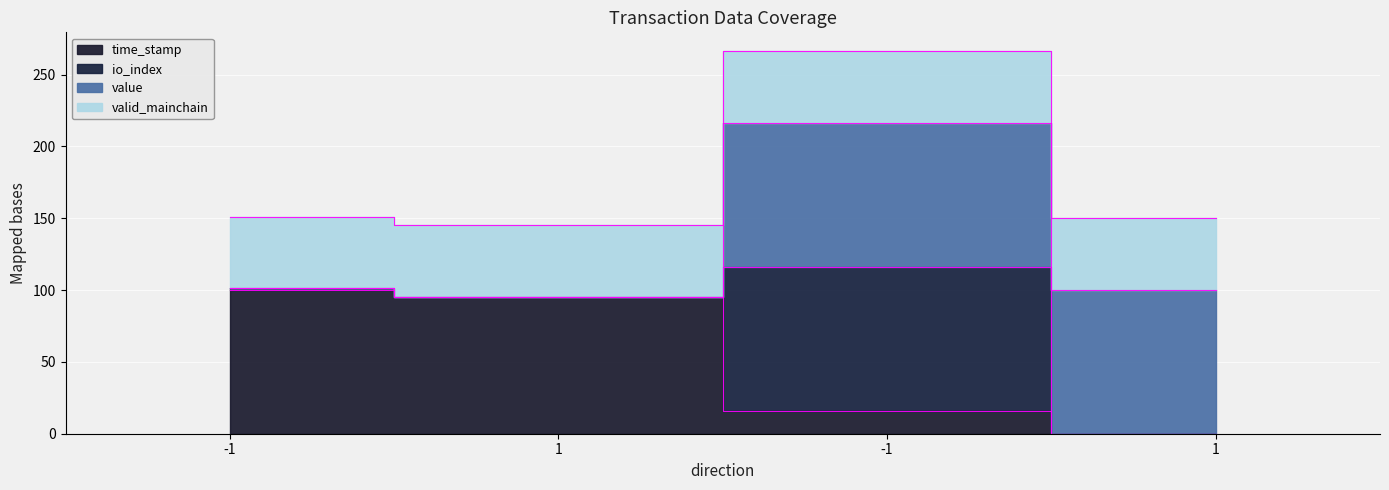

Rank the categories by time_stamp value from highest to lowest.

-1, 1, -1, 1